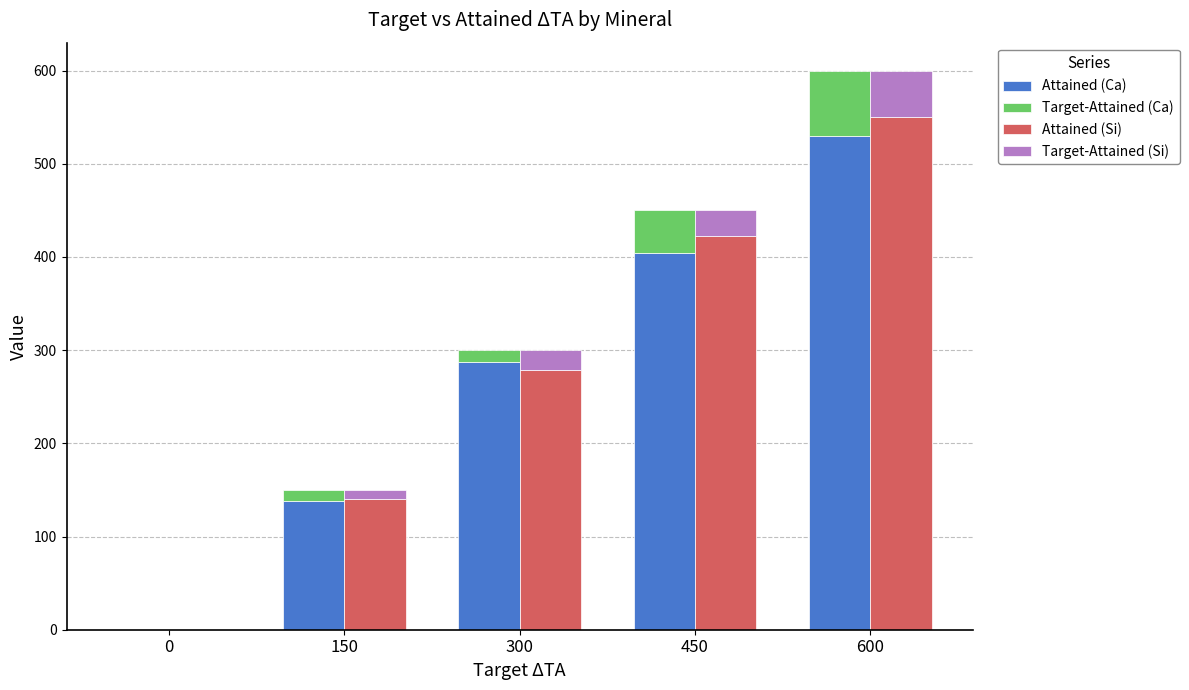

How many values in the Attained (Si) series exceed 278?

3